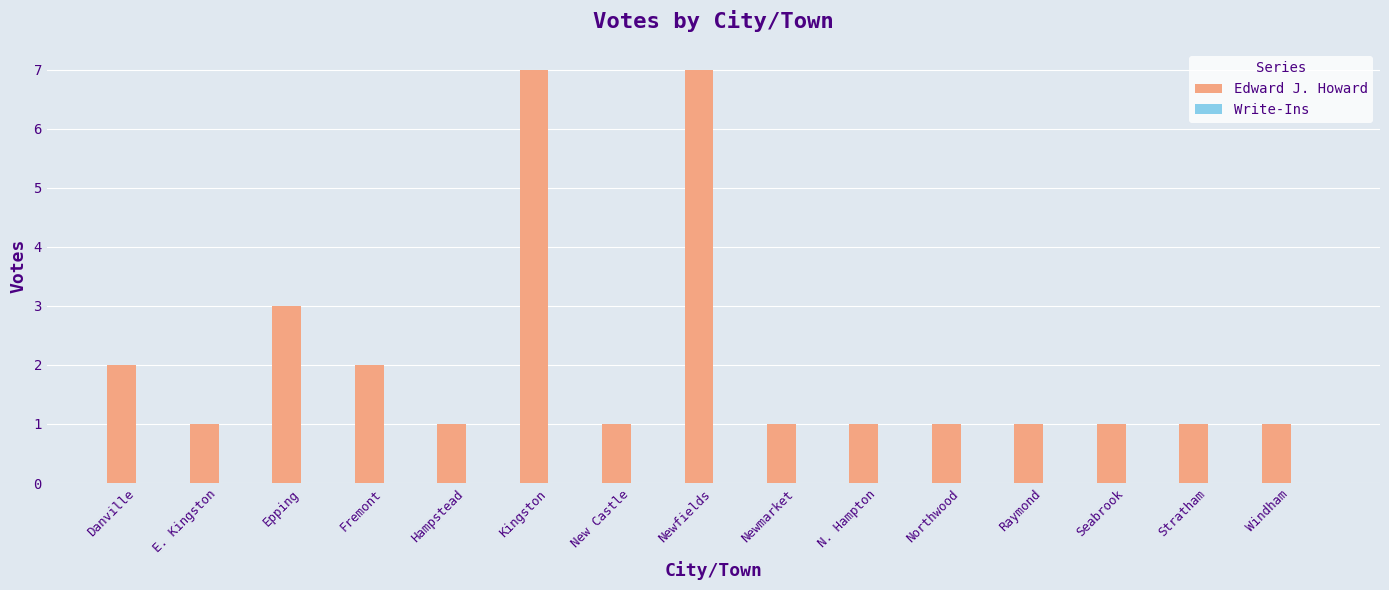

Where is the data nearest to the value 4?

Epping